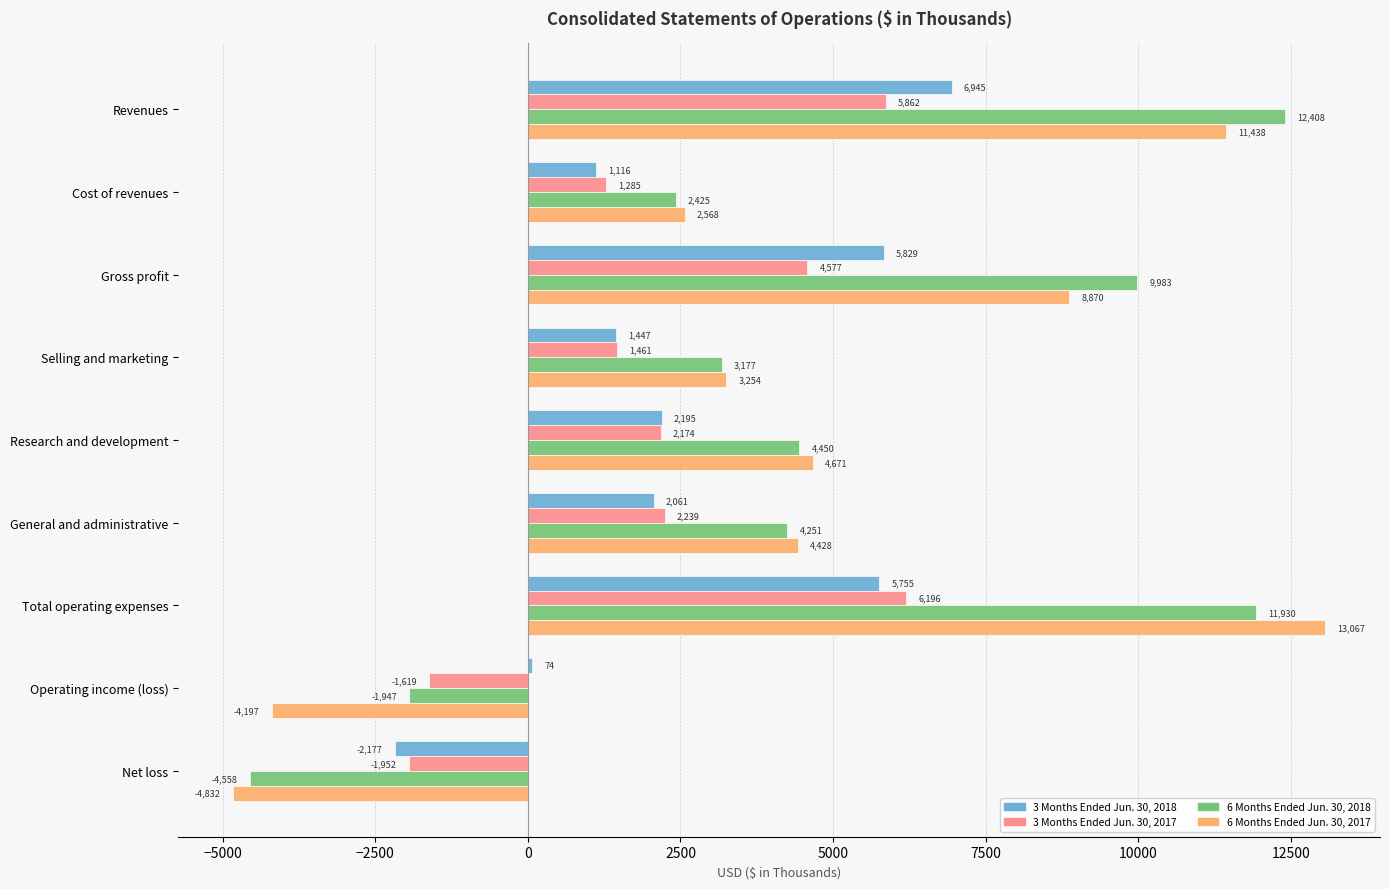

Rank the series at Cost of revenues from lowest to highest value.

3 Months Ended Jun. 30, 2018, 3 Months Ended Jun. 30, 2017, 6 Months Ended Jun. 30, 2018, 6 Months Ended Jun. 30, 2017